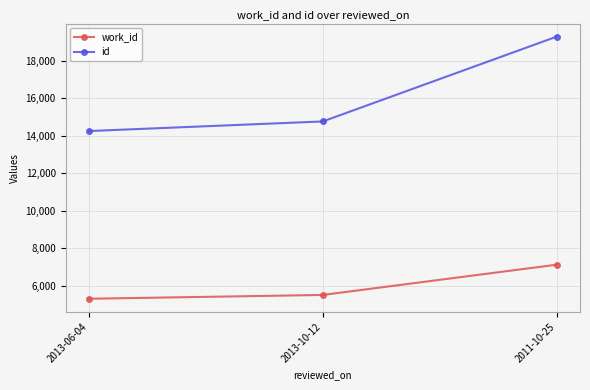

What position from the right is 2011-10-25?

1